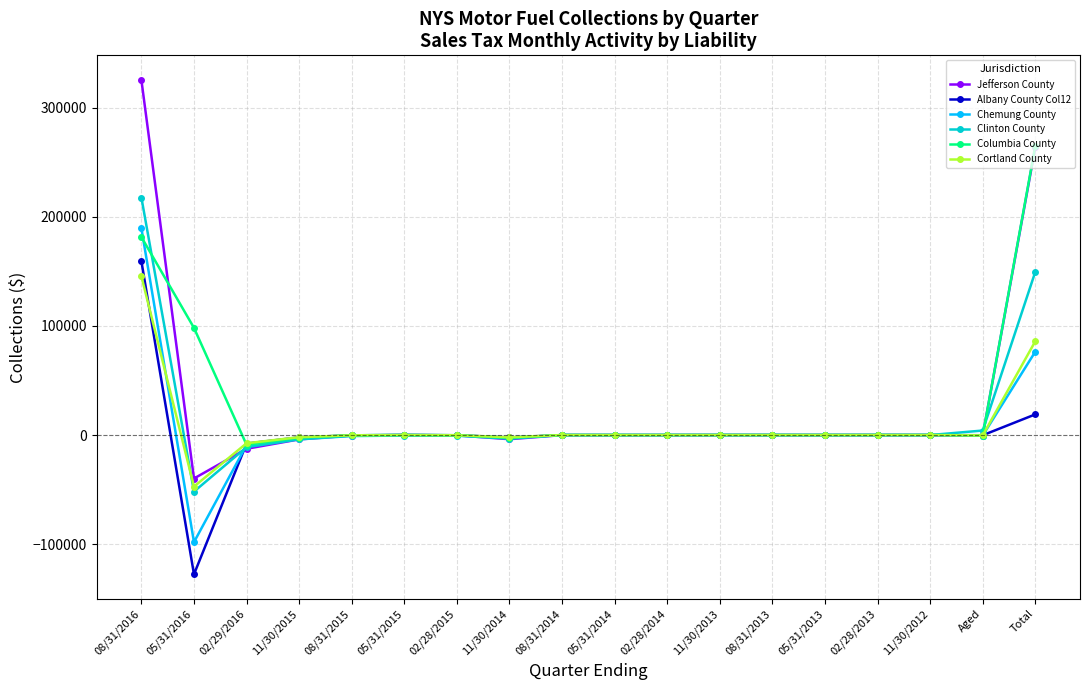

Which series has the widest spread of values?

Jefferson County